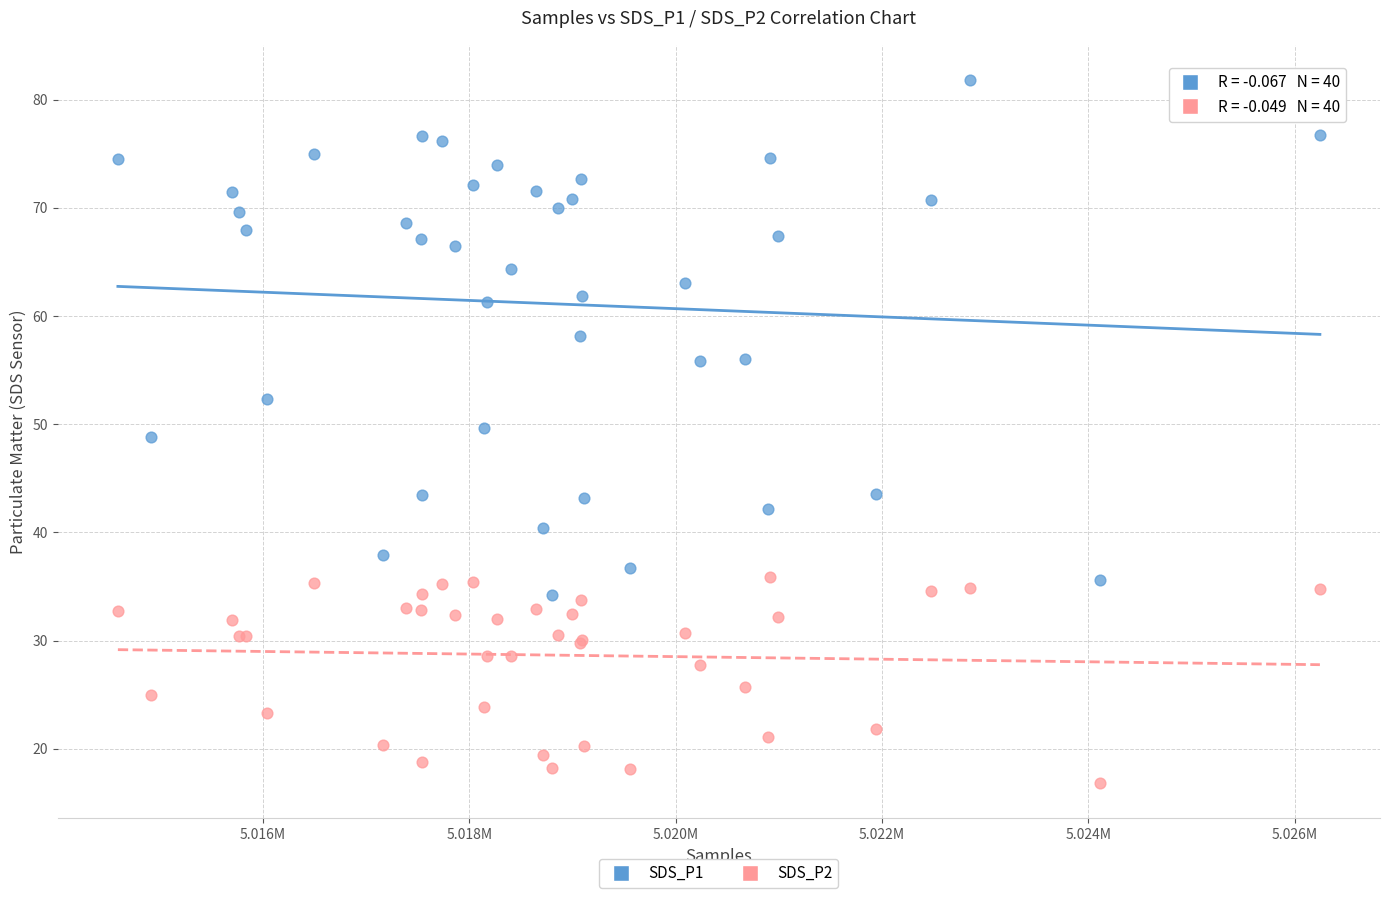

What is the X range (max minus min) for the scatter plot?

11650.0